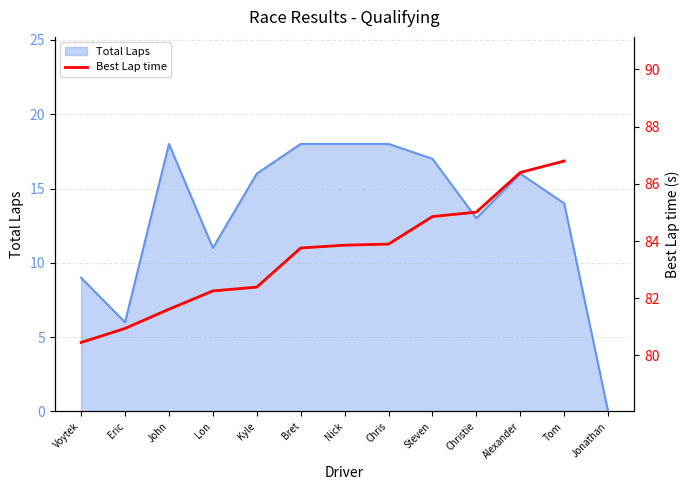

The Total Laps series shows 14 at Tom. True or false?

True